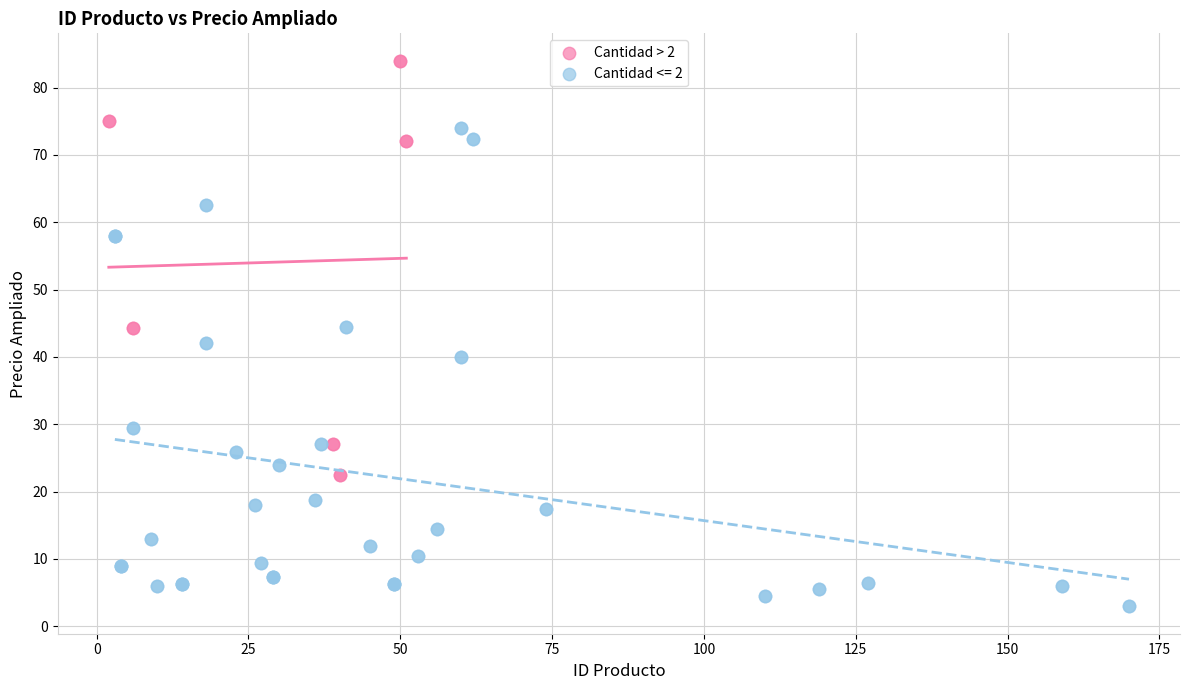

Which series contains the highest Y value?

Cantidad > 2